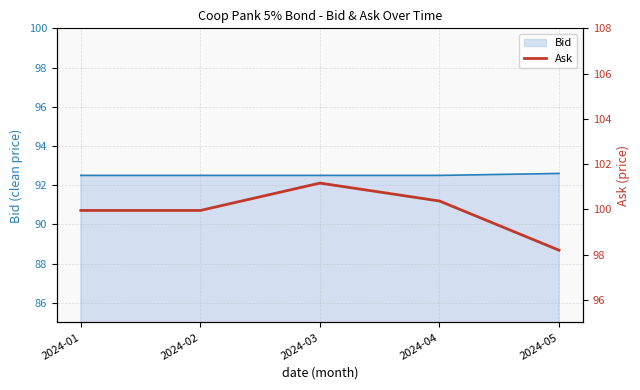

The value of Bid at 2024-05 is 92.6. True or false?

True